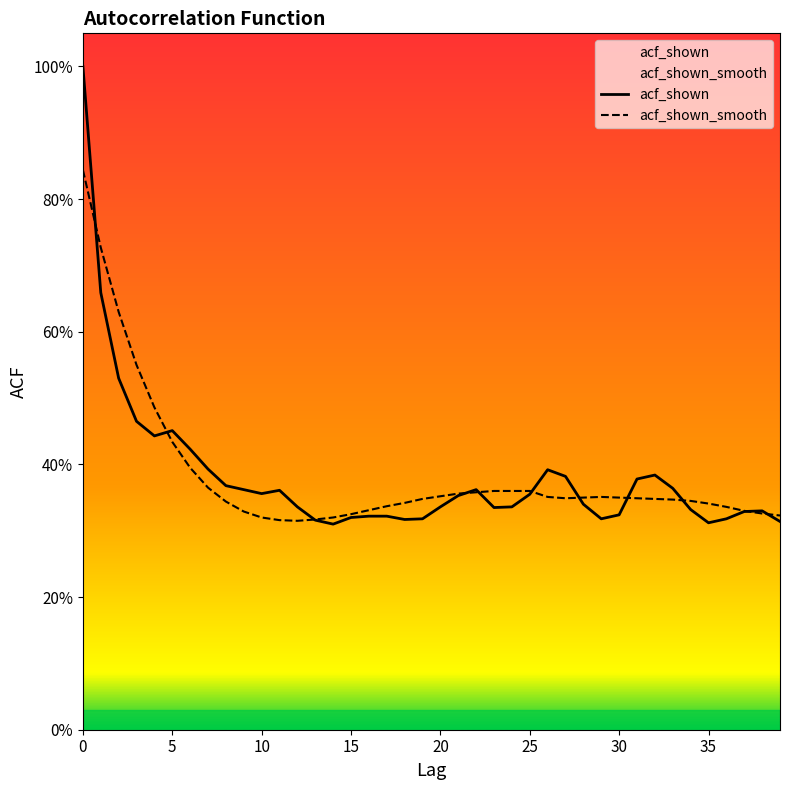

How many intersections are there between acf_shown_smooth and acf_shown?

11